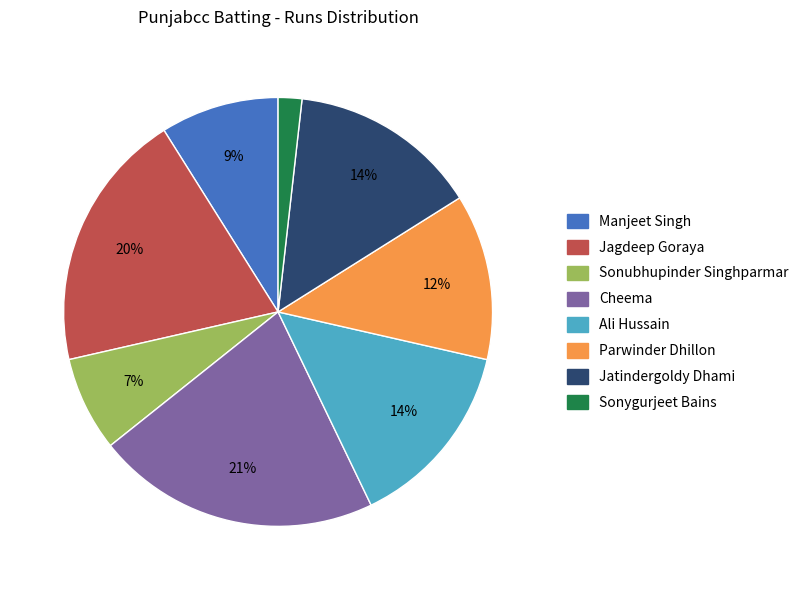

The Sonygurjeet Bains slice represents 2% of the pie. True or false?

True